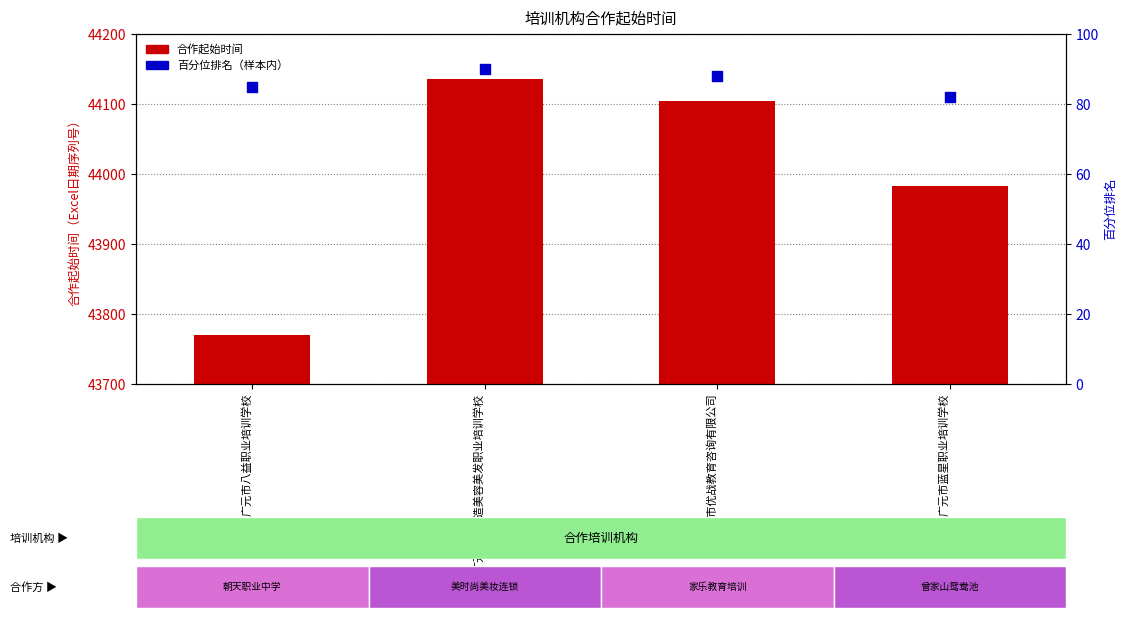

Which series contains the lowest Y value?

百分位排名（样本内）